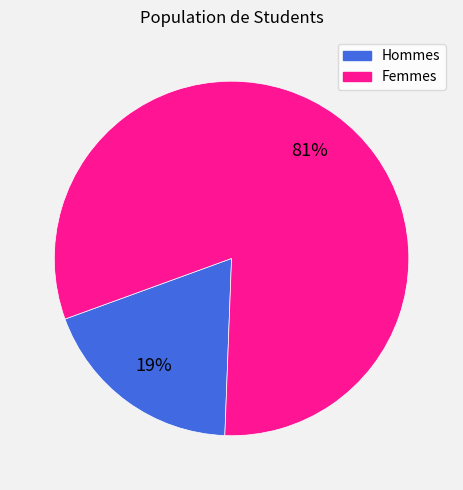

To the nearest percent, what is the average slice percentage?

50%